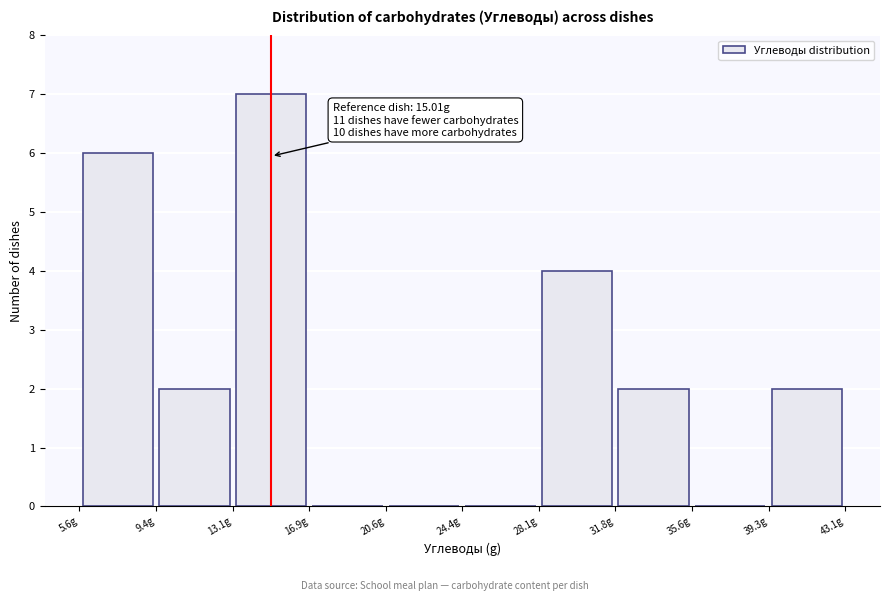

Over which range of the x-axis is the bar tallest?

13.0 to 17.0